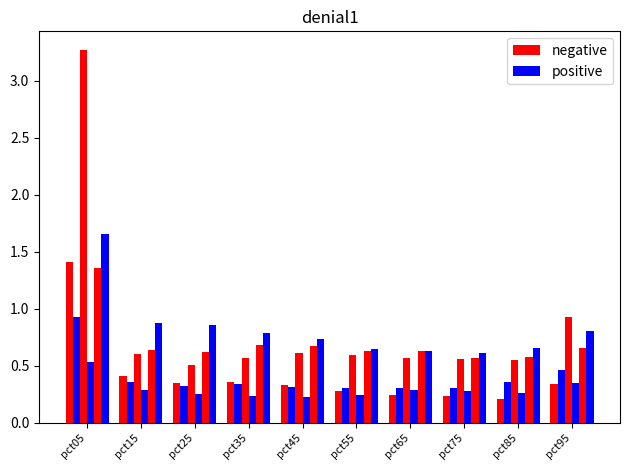

The value of Jan at pct95 is 0.3. True or false?

True